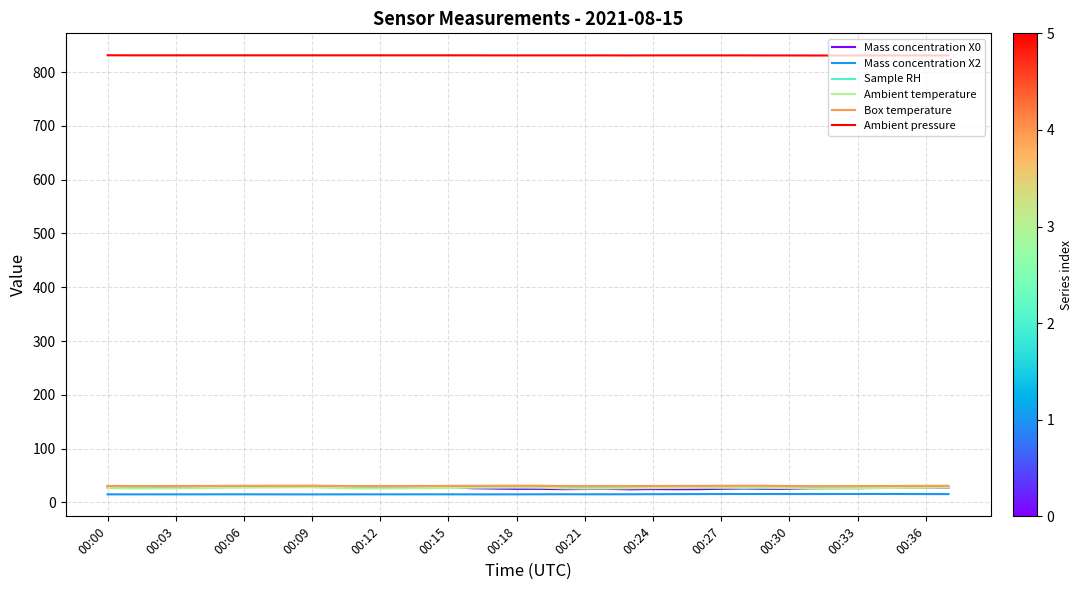

True or false: Ambient pressure and Box temperature intersect in this chart.

False